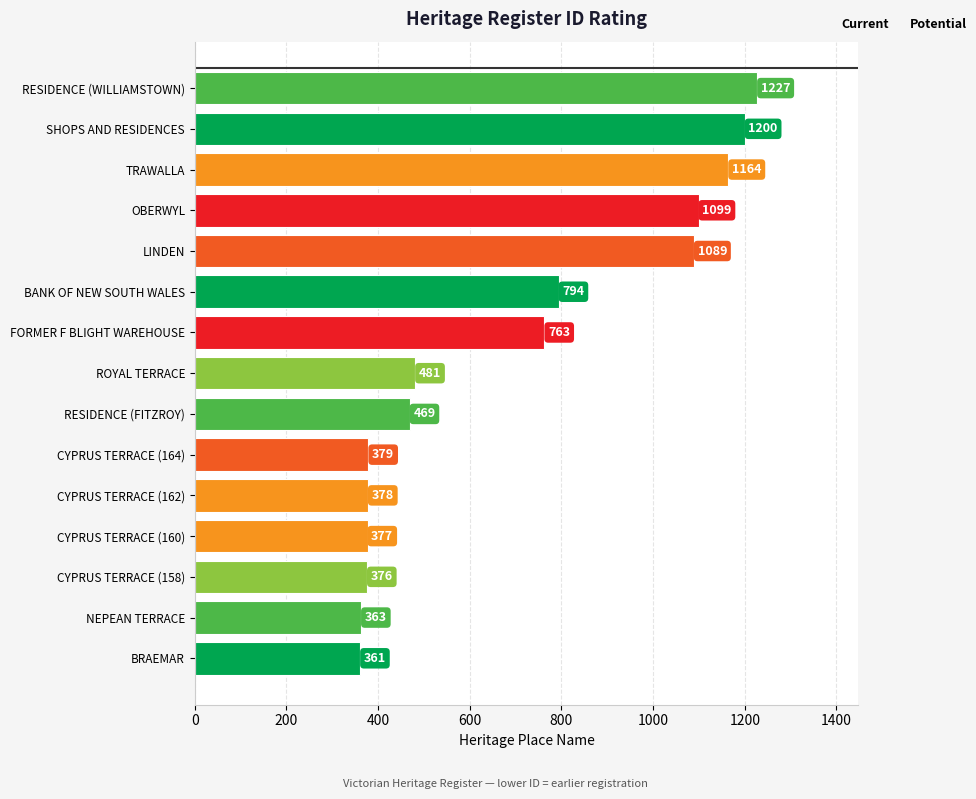

List the labels in order of value, smallest first.

BRAEMAR, NEPEAN TERRACE, CYPRUS TERRACE (158), CYPRUS TERRACE (160), CYPRUS TERRACE (162), CYPRUS TERRACE (164), RESIDENCE (FITZROY), ROYAL TERRACE, FORMER F BLIGHT WAREHOUSE, BANK OF NEW SOUTH WALES, LINDEN, OBERWYL, TRAWALLA, SHOPS AND RESIDENCES, RESIDENCE (WILLIAMSTOWN)